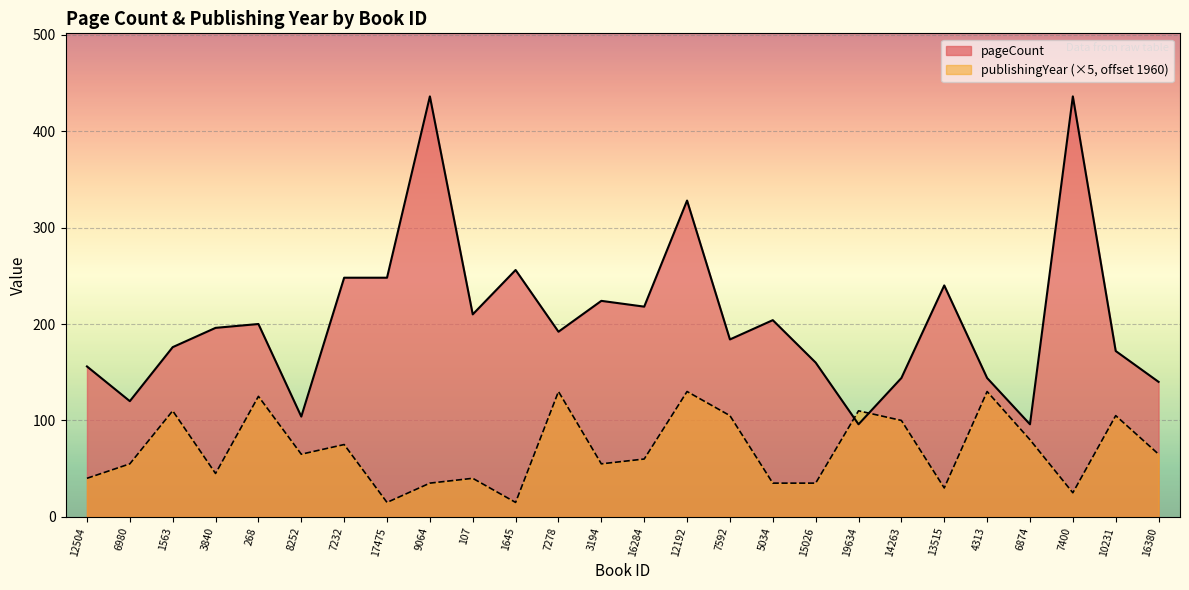

After their last crossing, which series has the higher values: pageCount or publishingYear?

pageCount